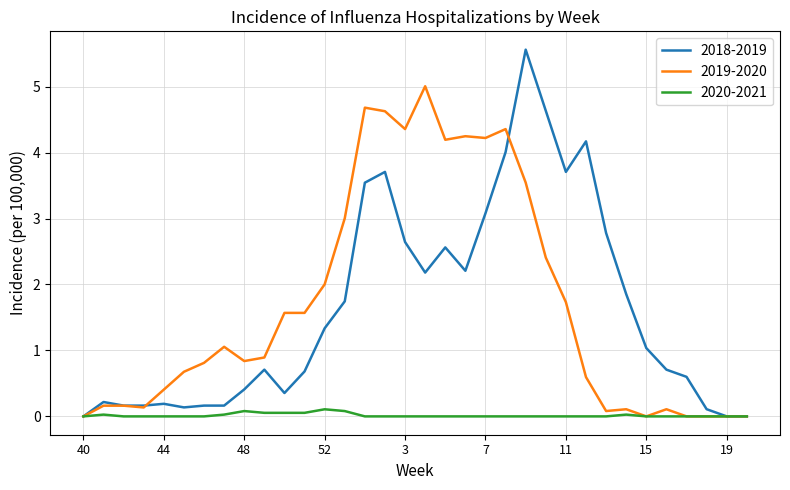

Which series has the widest spread of values?

2018-2019